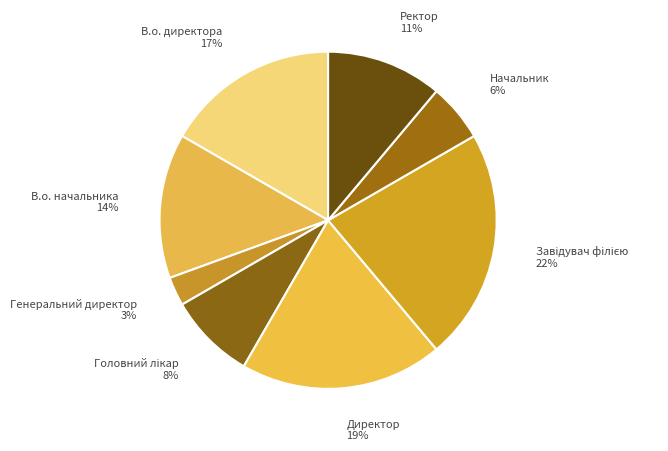

Approximately how many times larger is the value at Ректор compared to Директор?

0.6